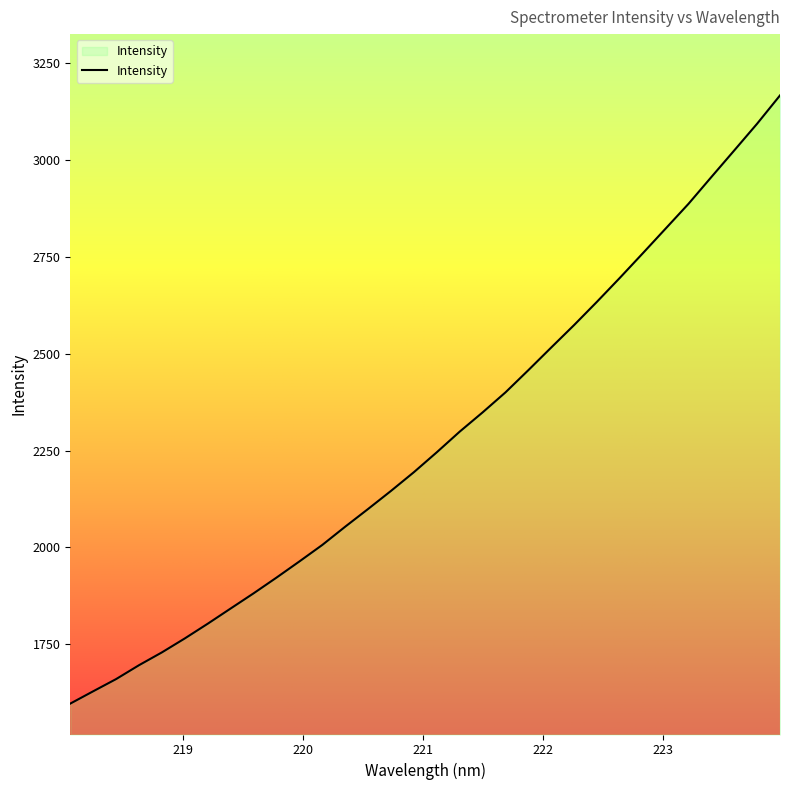

What is the sum of all values?

72867.6